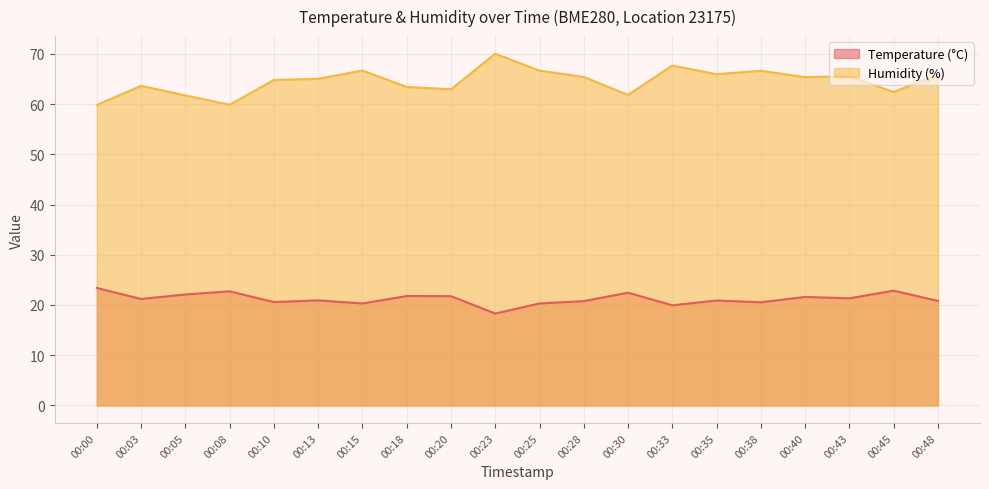

At which category does Temperature (°C) reach its first local peak?

00:08